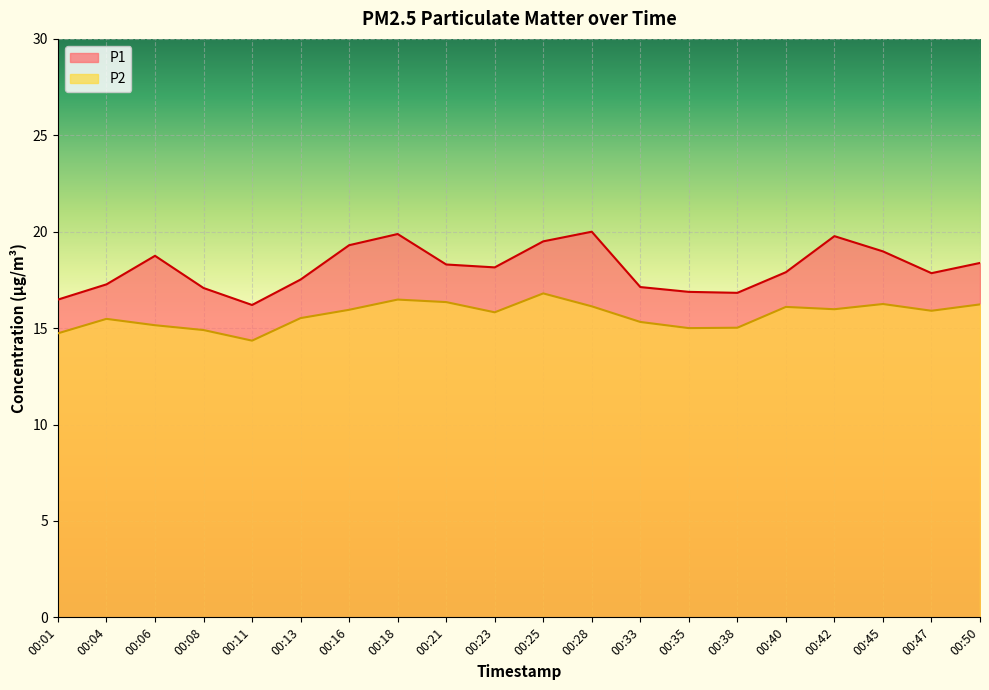

What is the difference between the second highest and second lowest values in the P1 series?

3.4